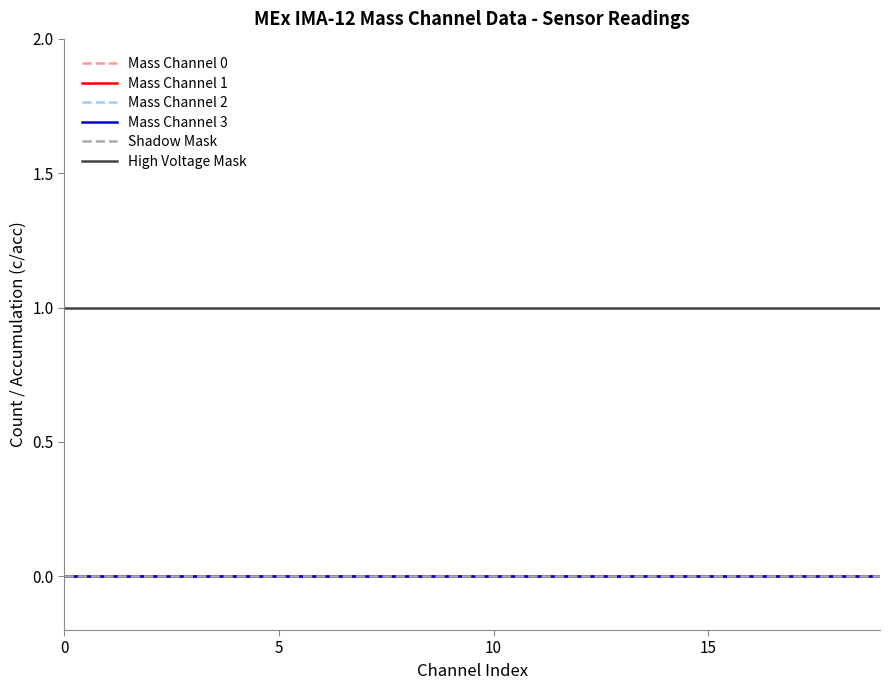

Does the chart have visible grid lines?

No